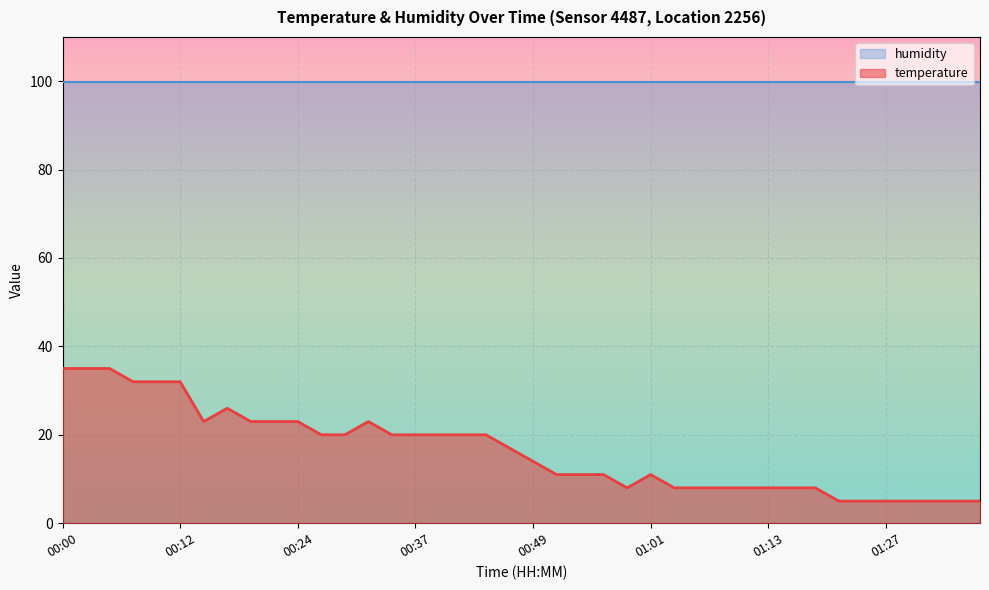

What is the difference between the values at 00:19 and 01:21?

18.0